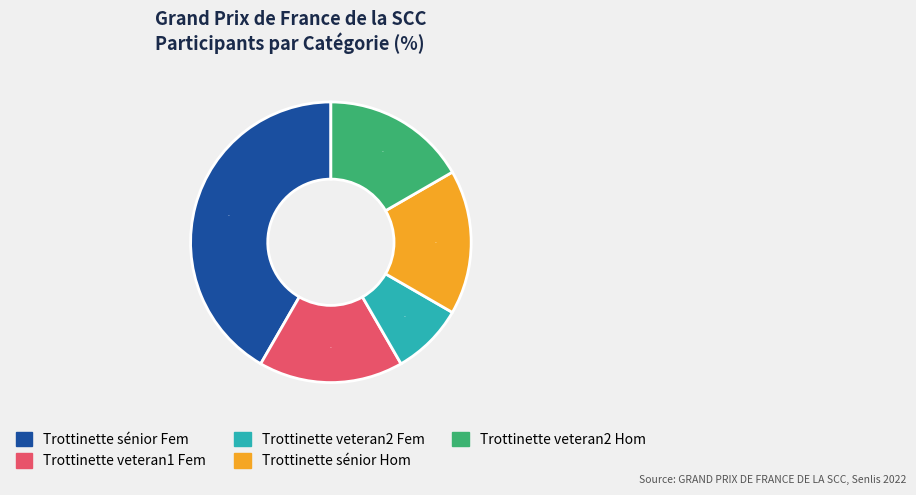

Count the number of slices in the pie.

5